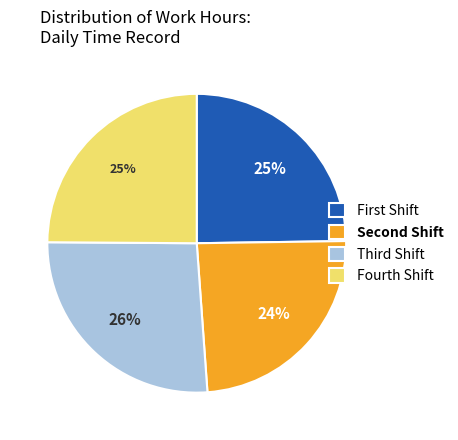

Is it true that Fourth Shift is 25% of the pie?

True